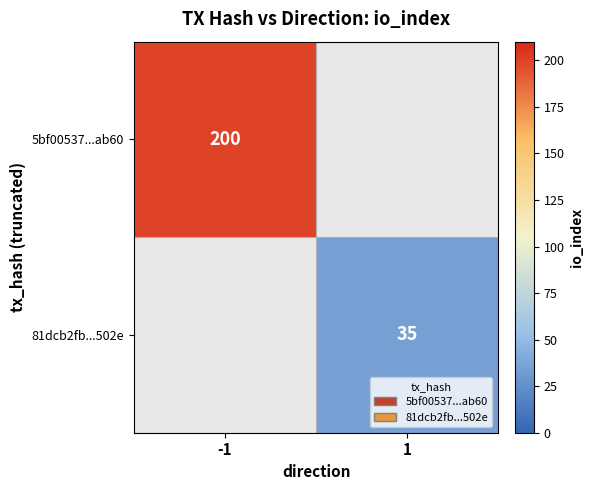

Is it true that 5bf00537...ab60 equals 200 at -1?

True